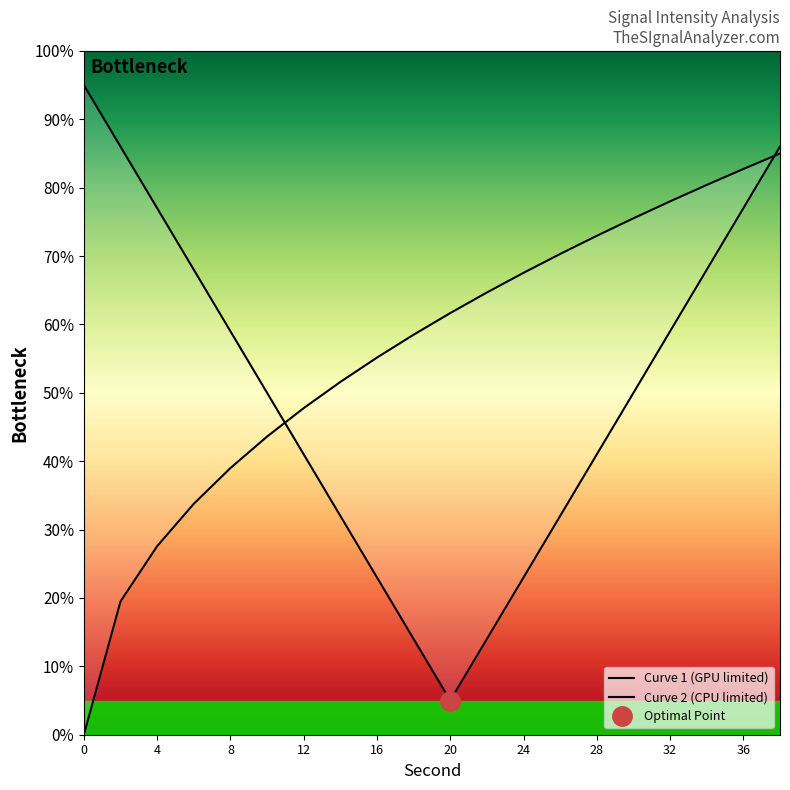

How many times do Curve 2 (CPU limited) and Curve 1 (GPU limited) cross each other?

2